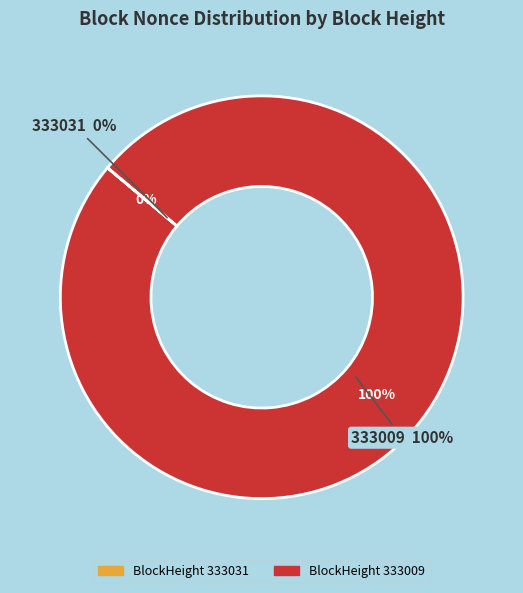

Count the number of slices in the pie.

2